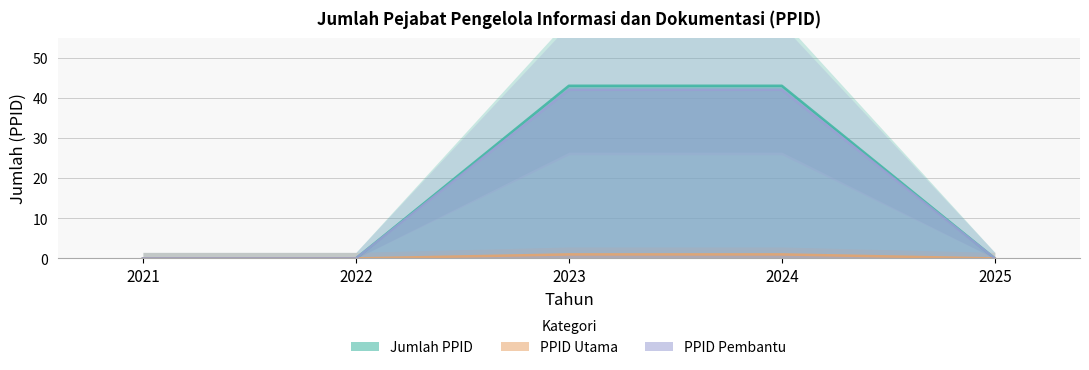

True or false: PPID Utama has a value of 0 at 2021.

True